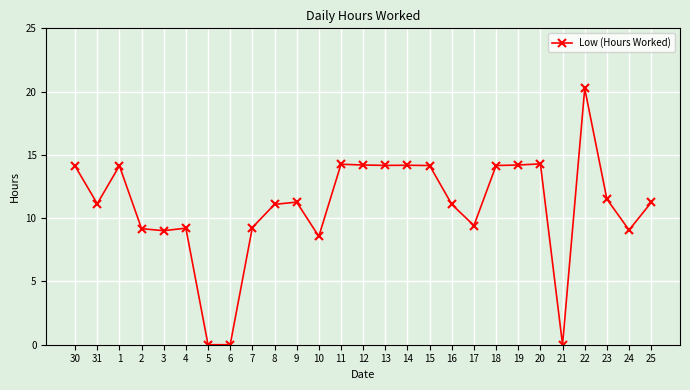

Count the number of categories in the chart.

27